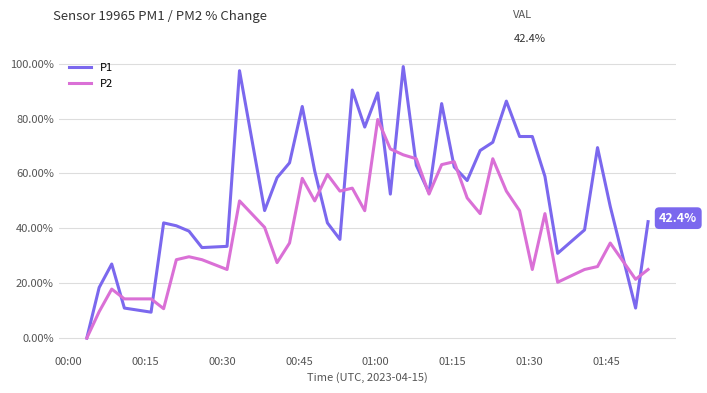

What is the maximum value shown in the chart?

99.0